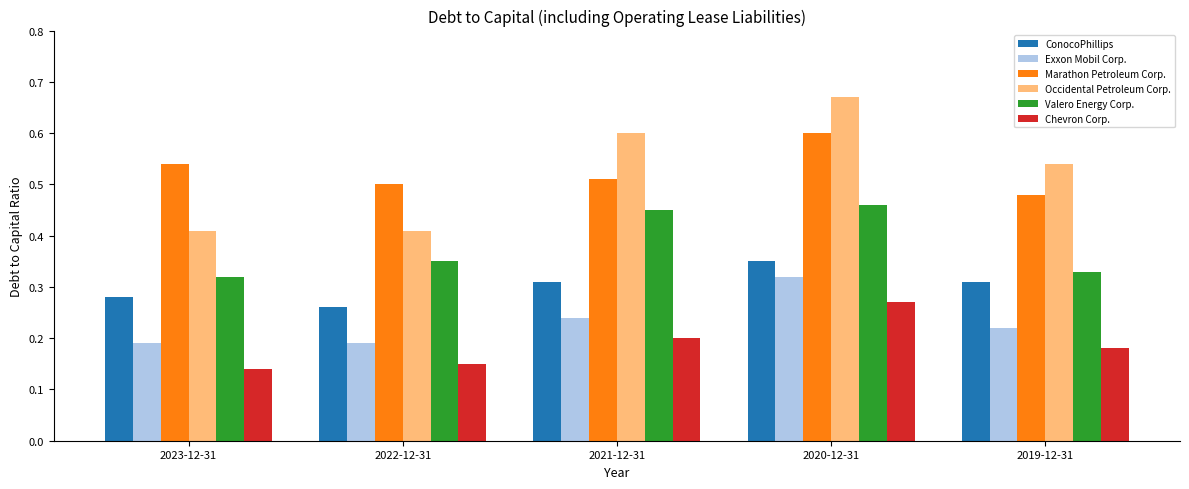

What is the label of the 4th bar from the left?

2020-12-31